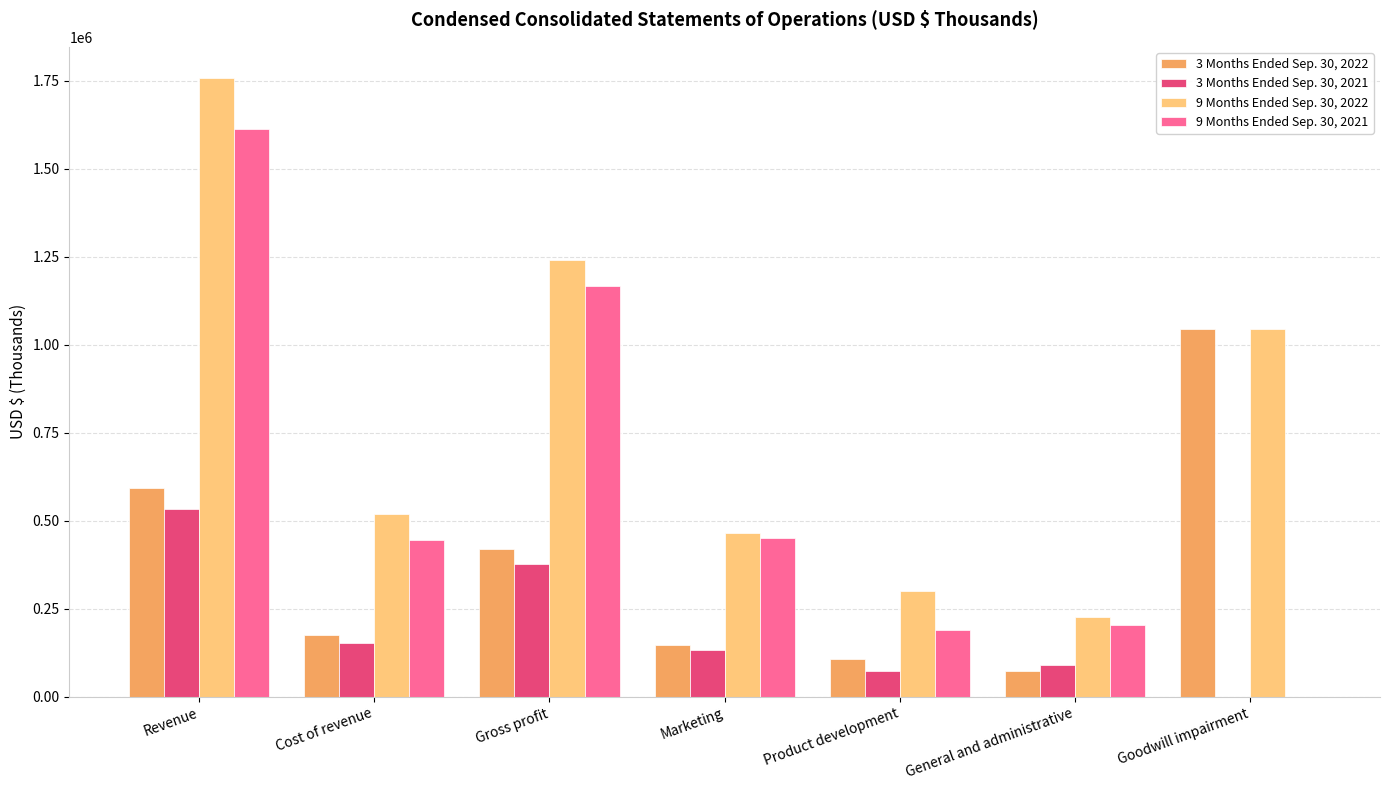

Which series changed the most between Cost of revenue and Product development?

9 Months Ended Sep. 30, 2021